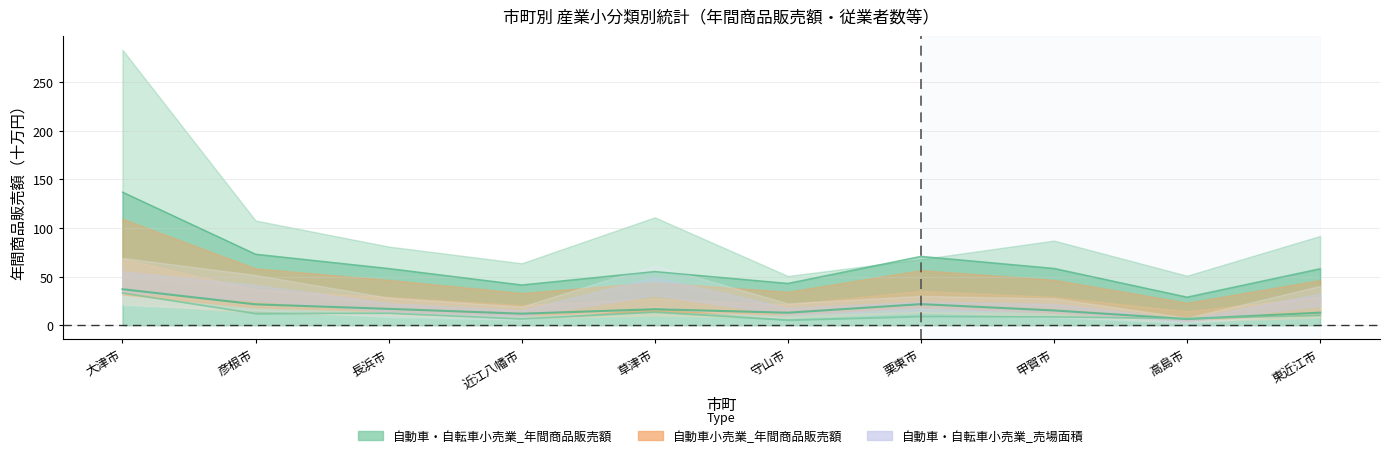

Which label corresponds to the largest value in the chart?

大津市